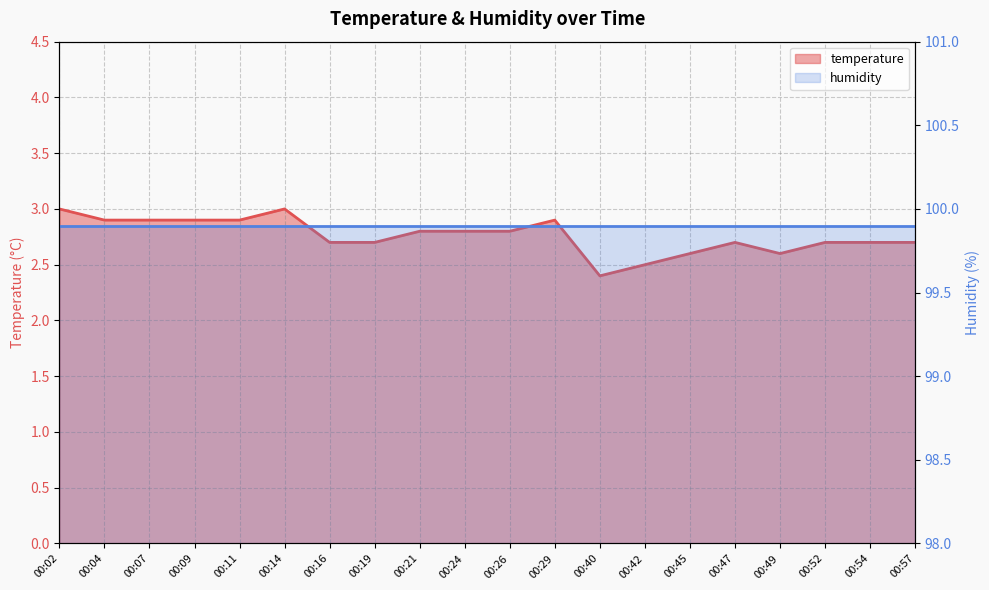

Reading left to right, what are all the values shown in this chart?

3.0	2.9	2.9	2.9	2.9	3.0	2.7	2.7	2.8	2.8	2.8	2.9	2.4	2.5	2.6	2.7	2.6	2.7	2.7	2.7